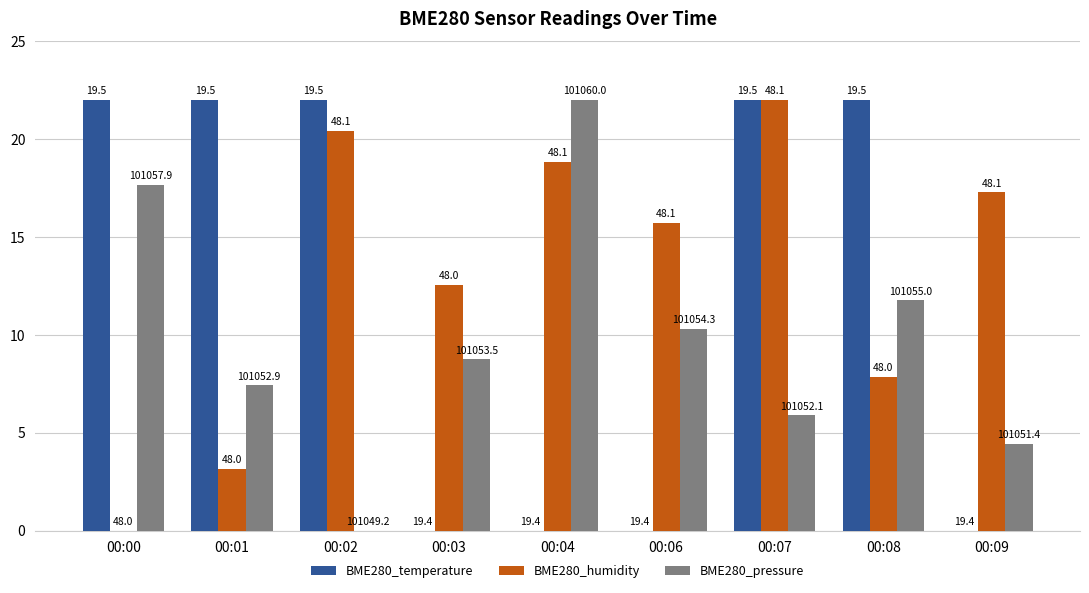

Rank the series at 00:06 from lowest to highest value.

BME280_temperature, BME280_pressure, BME280_humidity